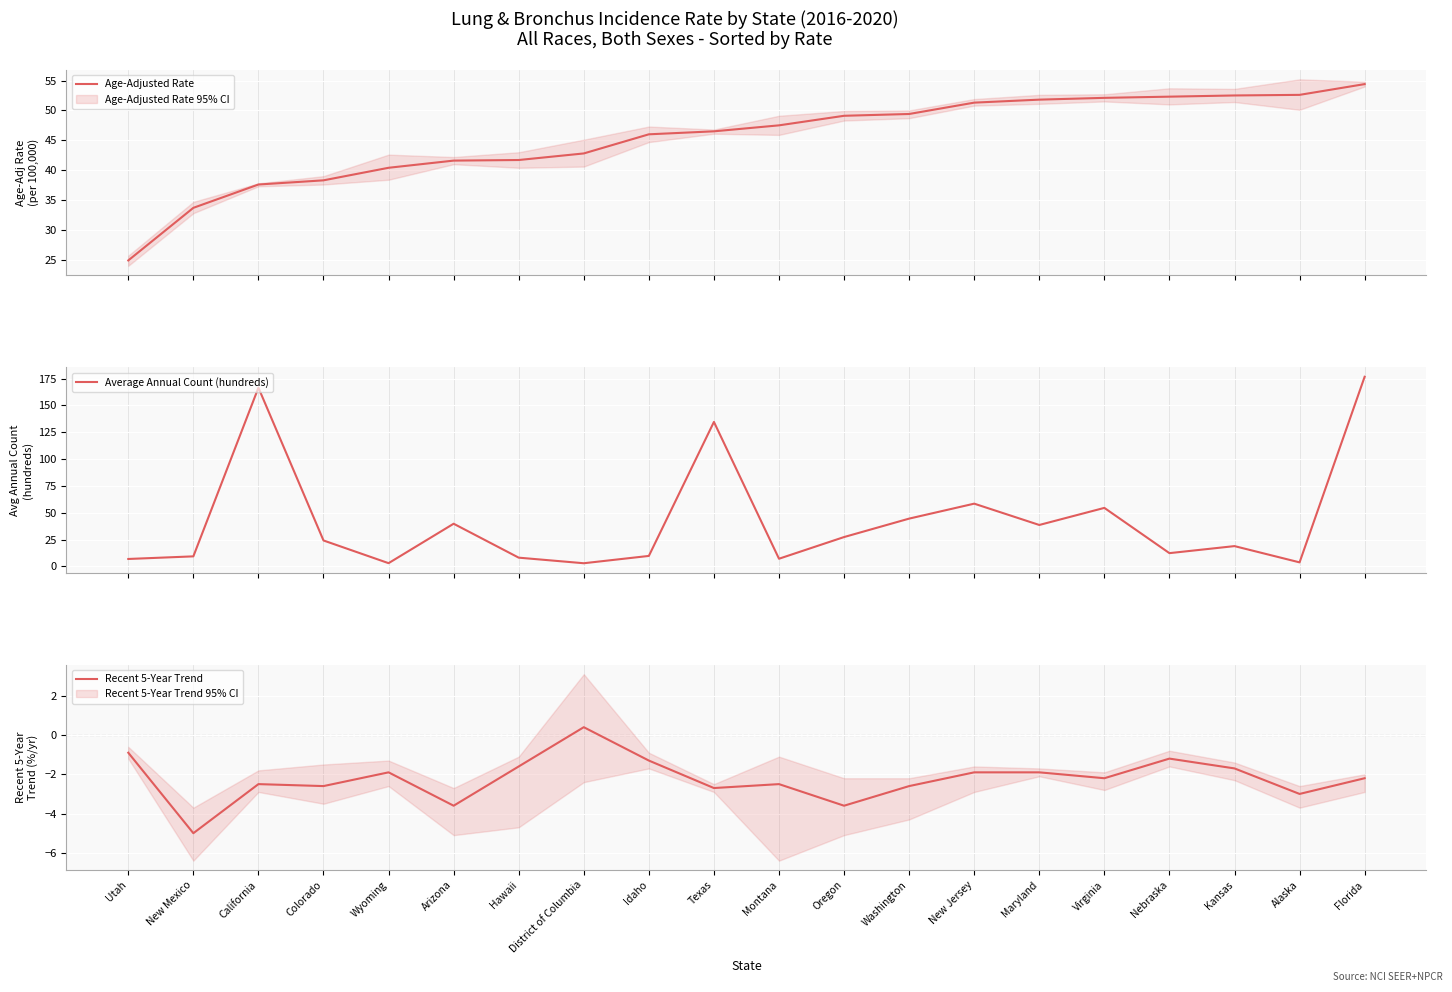

What is the difference between the Recent 5-Year Trend values at Texas and Oregon?

0.9